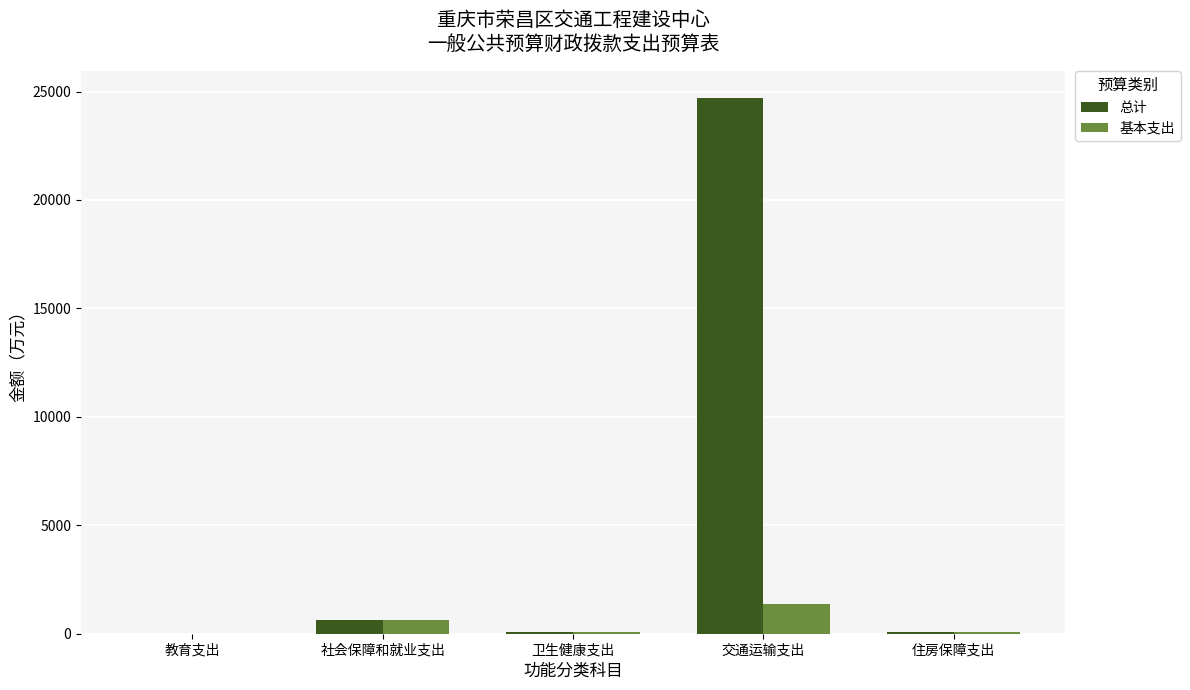

Which series has the largest total across all categories?

总计